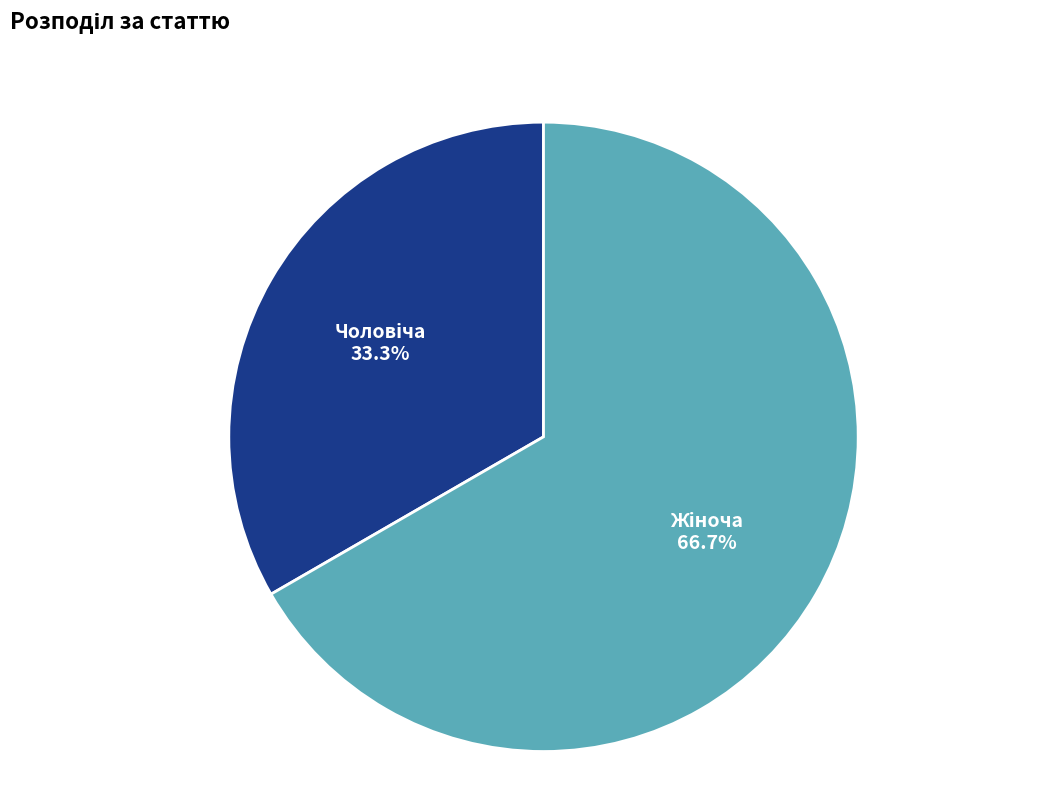

Does any single category account for the majority?

Yes